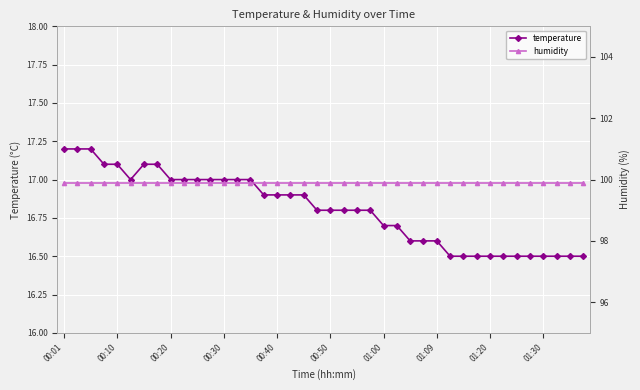

Which has a higher value, 23 or 01:20?

01:20